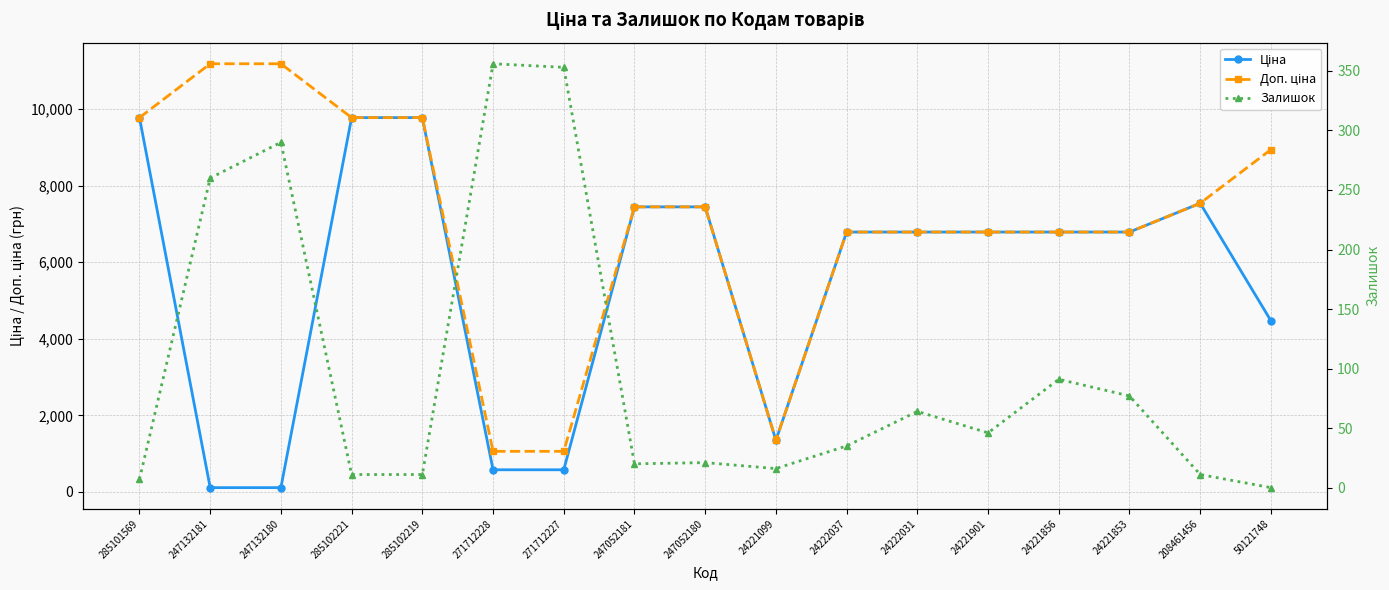

Between 271712227 and 247052181, which series saw the biggest shift?

Ціна